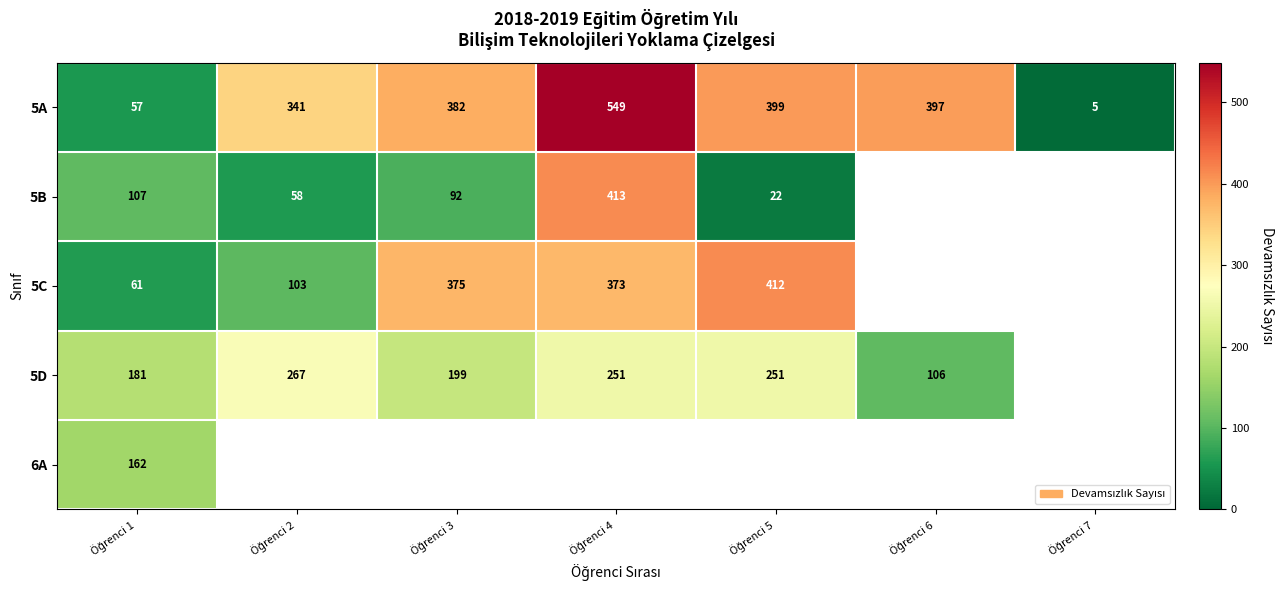

At how many categories does at least one series exceed 417?

1